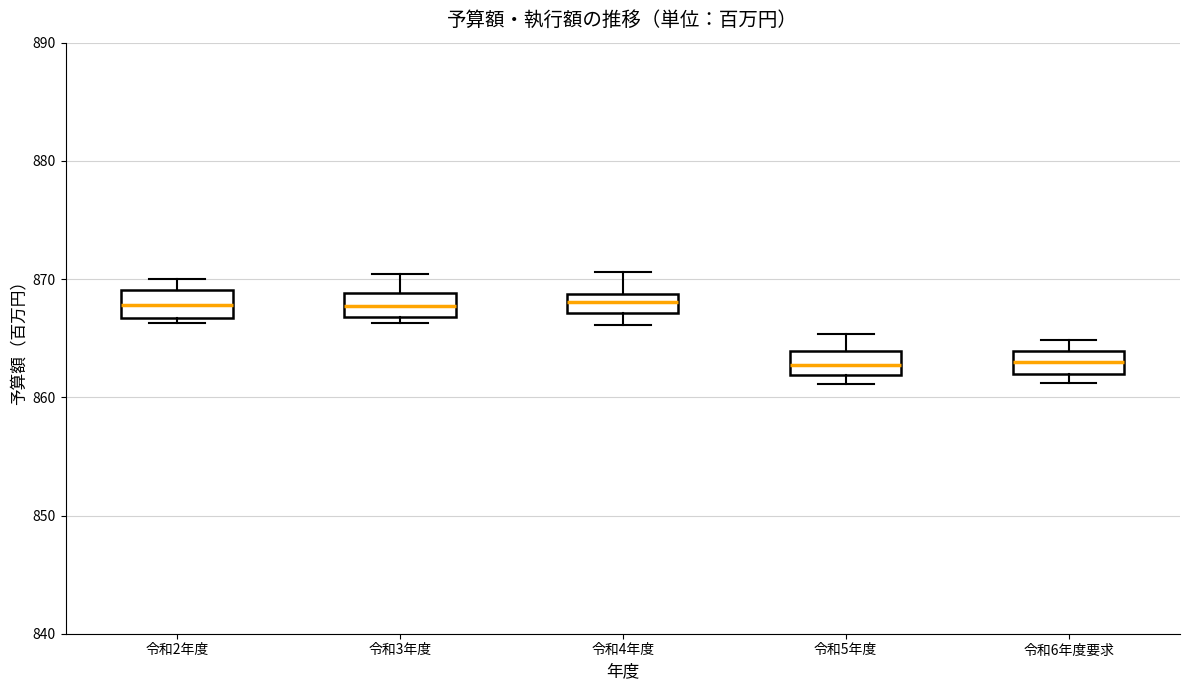

Reading left to right, read every box against the y-axis: the position of its median line, the range the box covers, and the ends of its whiskers. The values are not printed on the chart, so give them approximately, as read against the axis.

令和2年度: median 868, box 867 to 869, whiskers 866 to 870
令和3年度: median 868, box 867 to 869, whiskers 866 to 870
令和4年度: median 868, box 867 to 869, whiskers 866 to 871
令和5年度: median 863, box 862 to 864, whiskers 861 to 865
令和6年度要求: median 863, box 862 to 864, whiskers 861 to 865